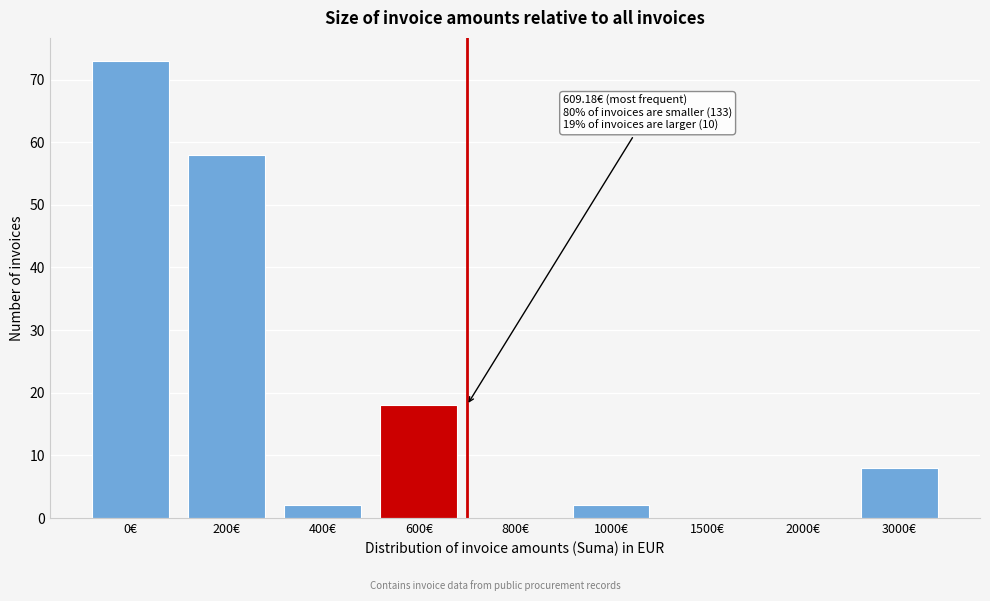

At which label is the value closest to 36?

600€